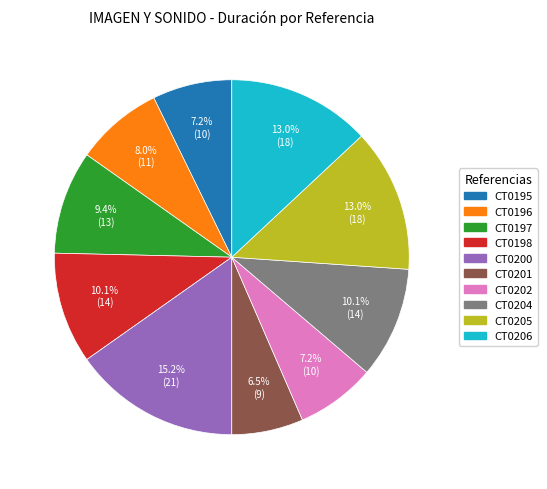

How many segments does this pie chart have?

10